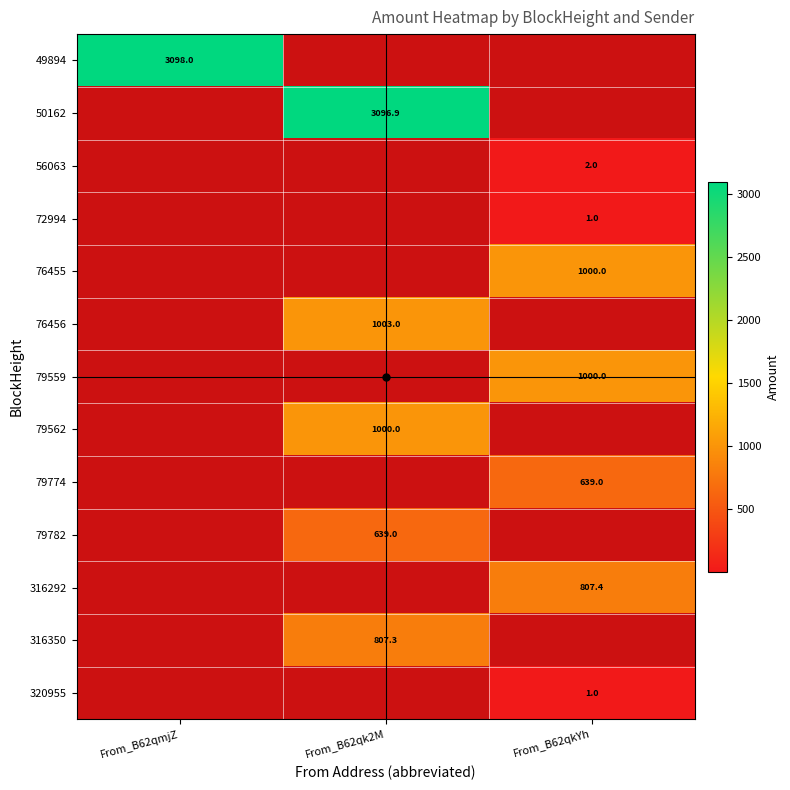

True or false: 79562 has a value of 1566.0 at From_B62qk2M.

False